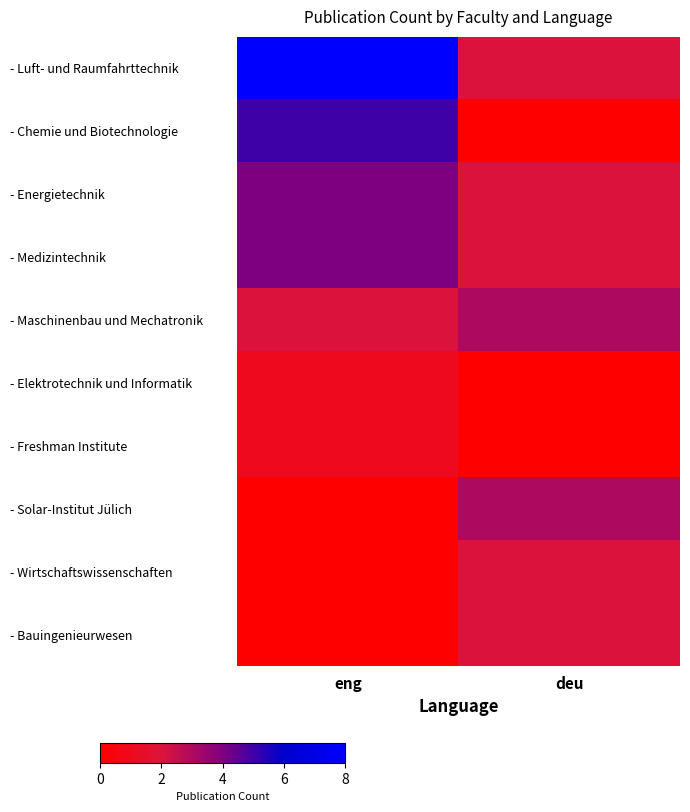

What is the spread (max minus min) of values at eng?

8